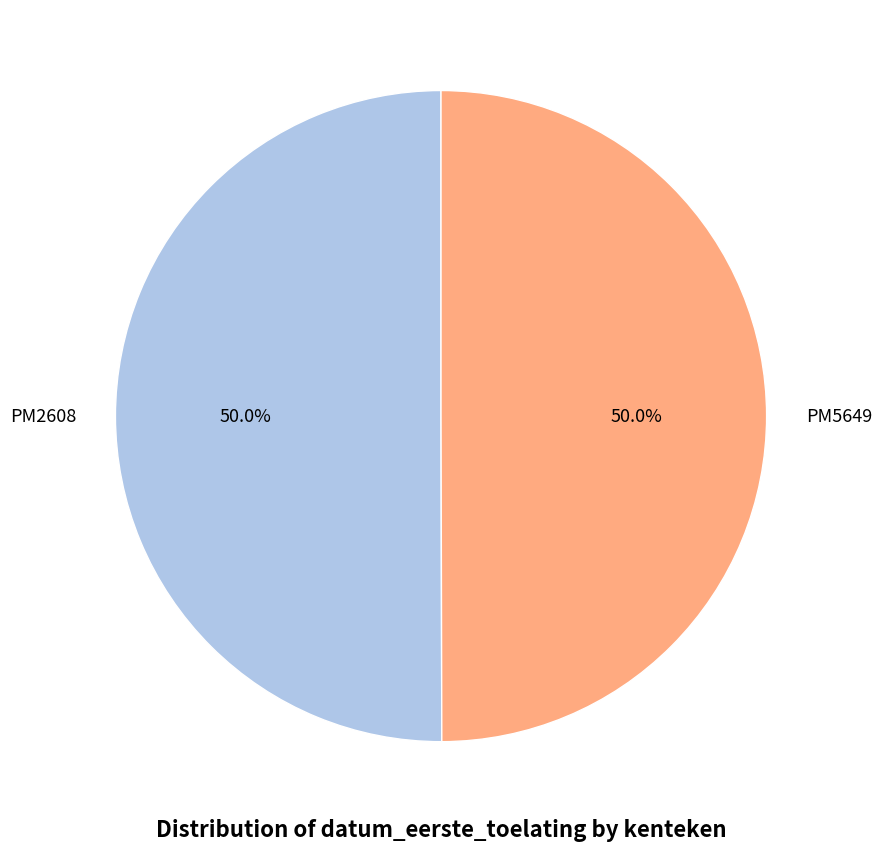

What percentage do PM2608 and PM5649 together represent?

100.0%